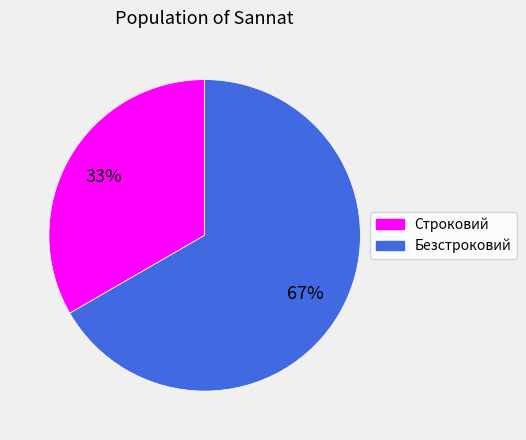

What percentage is the Строковий slice, to the nearest percent?

33%